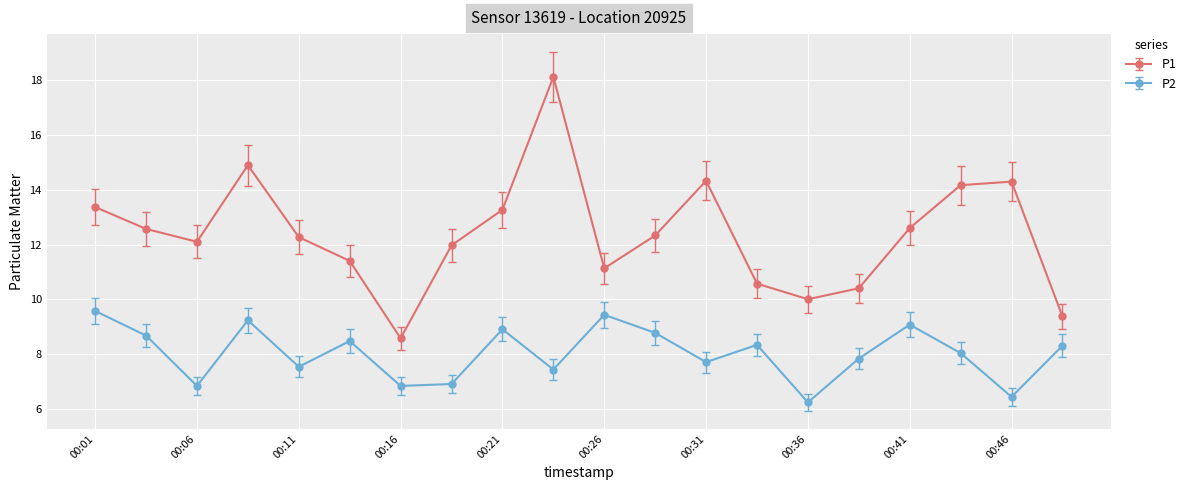

True or false: P1 and P2 cross at least once.

False